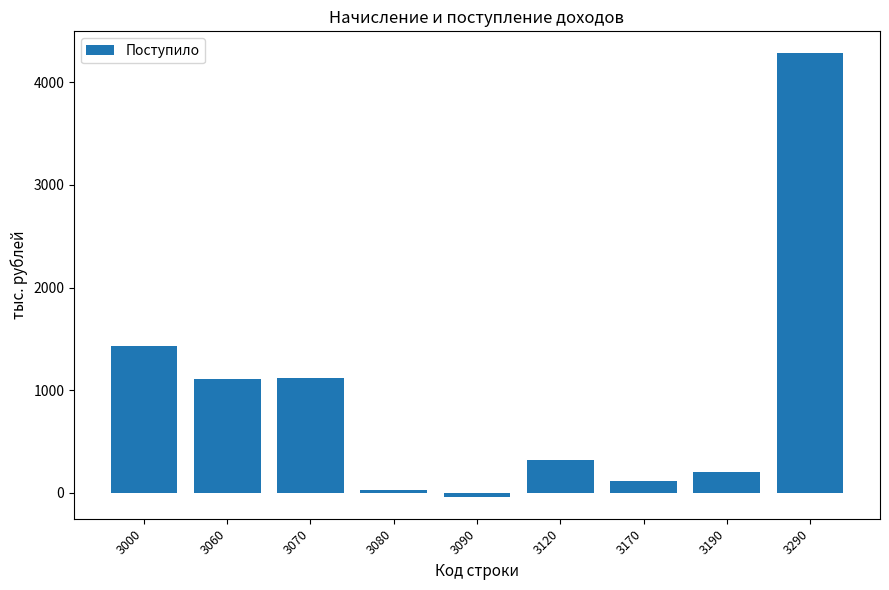

Where is the data nearest to the value 2122?

3000